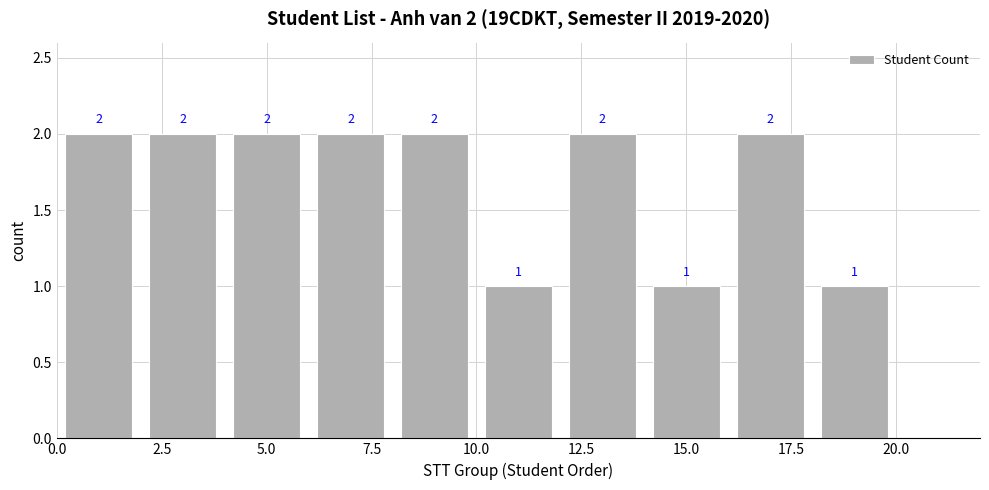

What is the value of the 7th bar from the left?

2